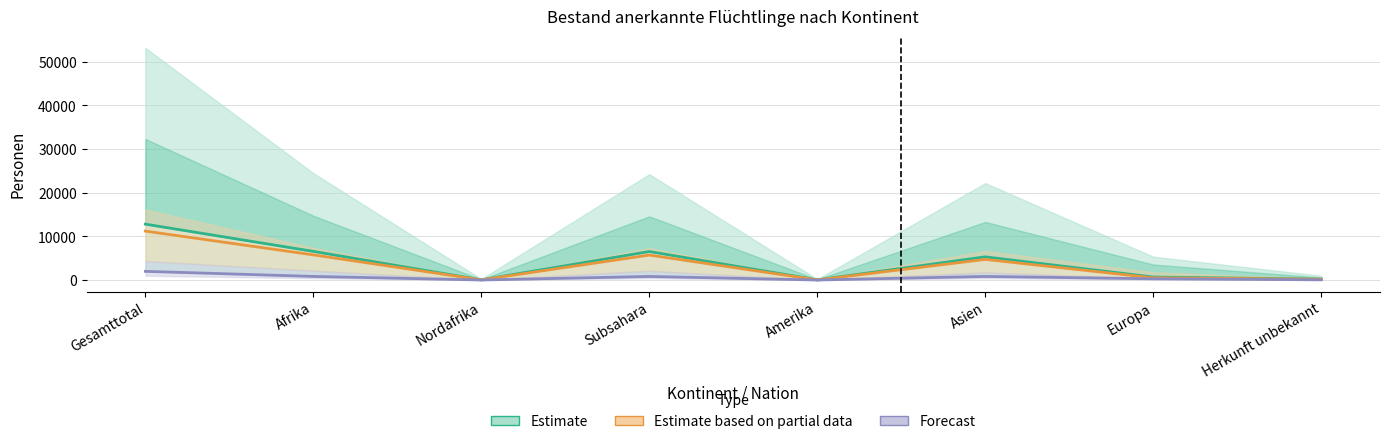

What is the sum of the Forecast values at Asien and Afrika?

1647